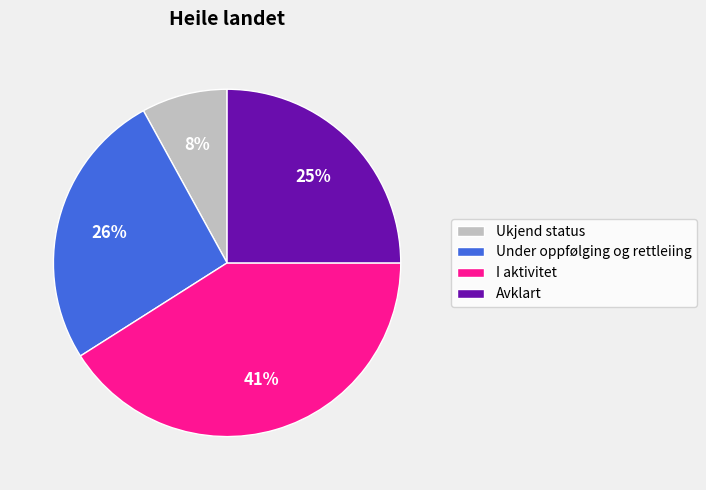

Rank the categories by value from lowest to highest.

Ukjend status, Avklart, Under oppfølging og rettleiing, I aktivitet